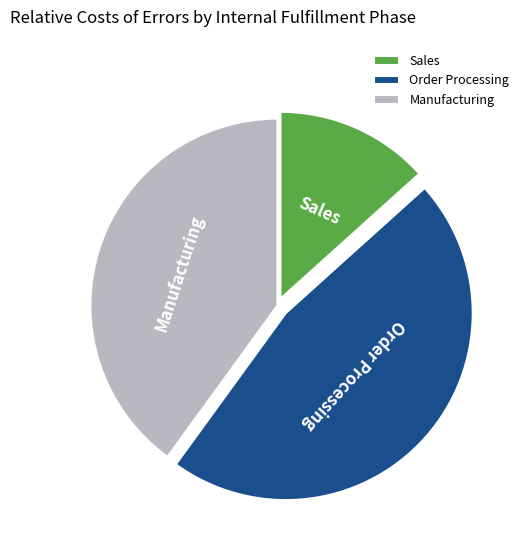

Is there any slice that represents more than half of the pie?

No